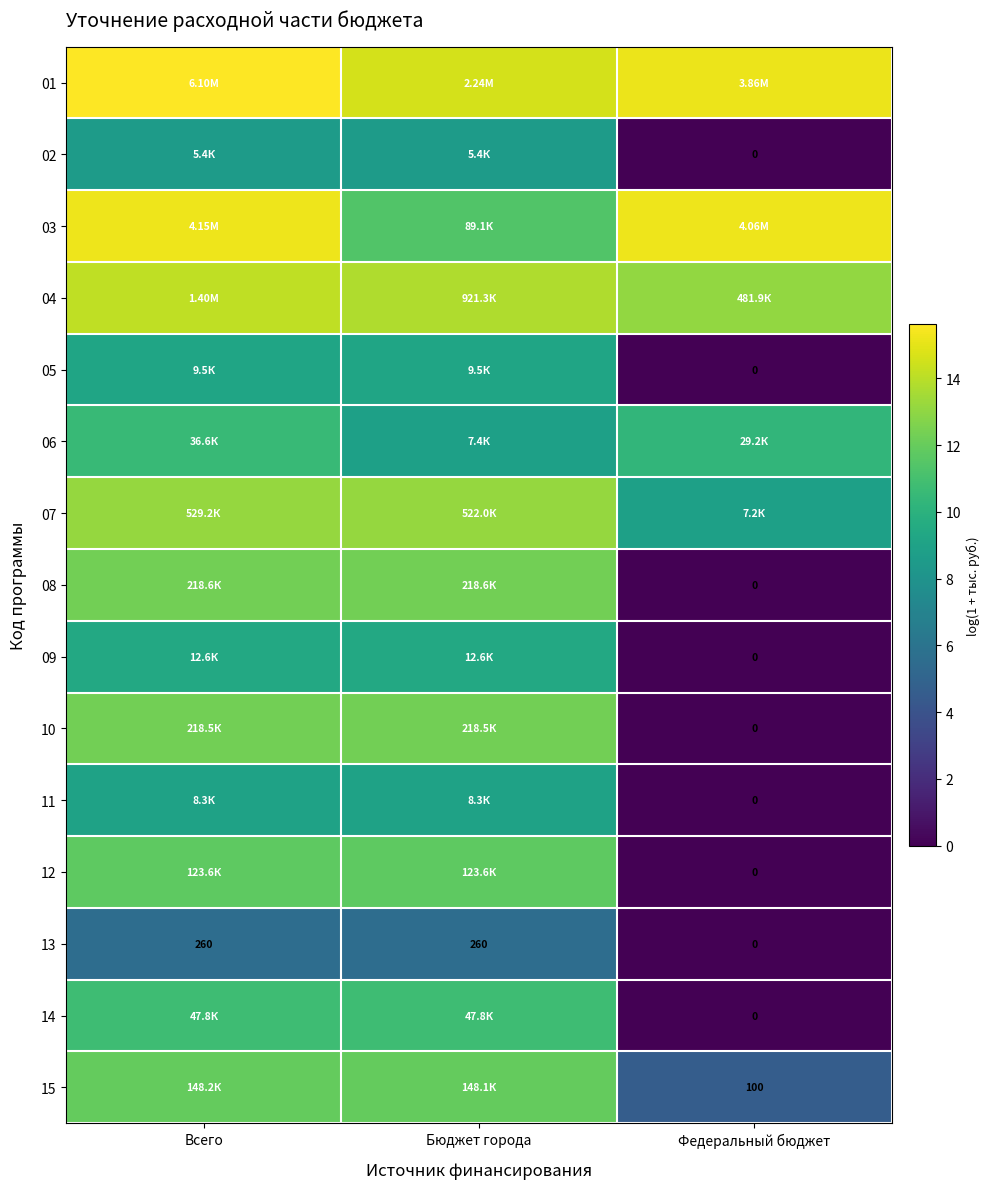

At how many categories does at least one series exceed 0?

3